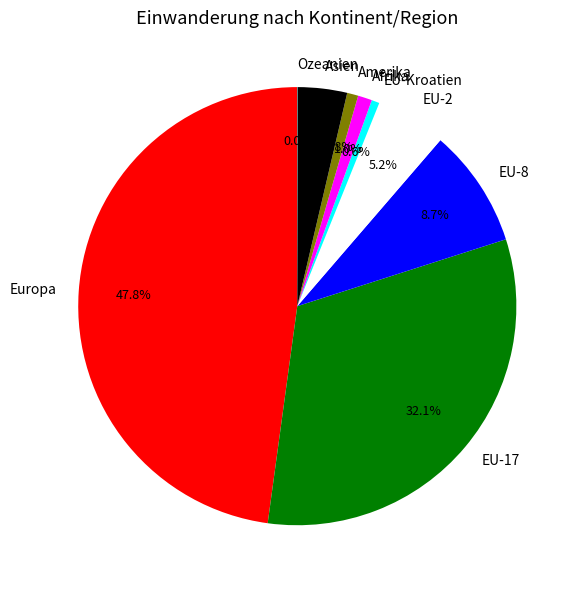

Between Amerika and Europa, which is larger?

Europa